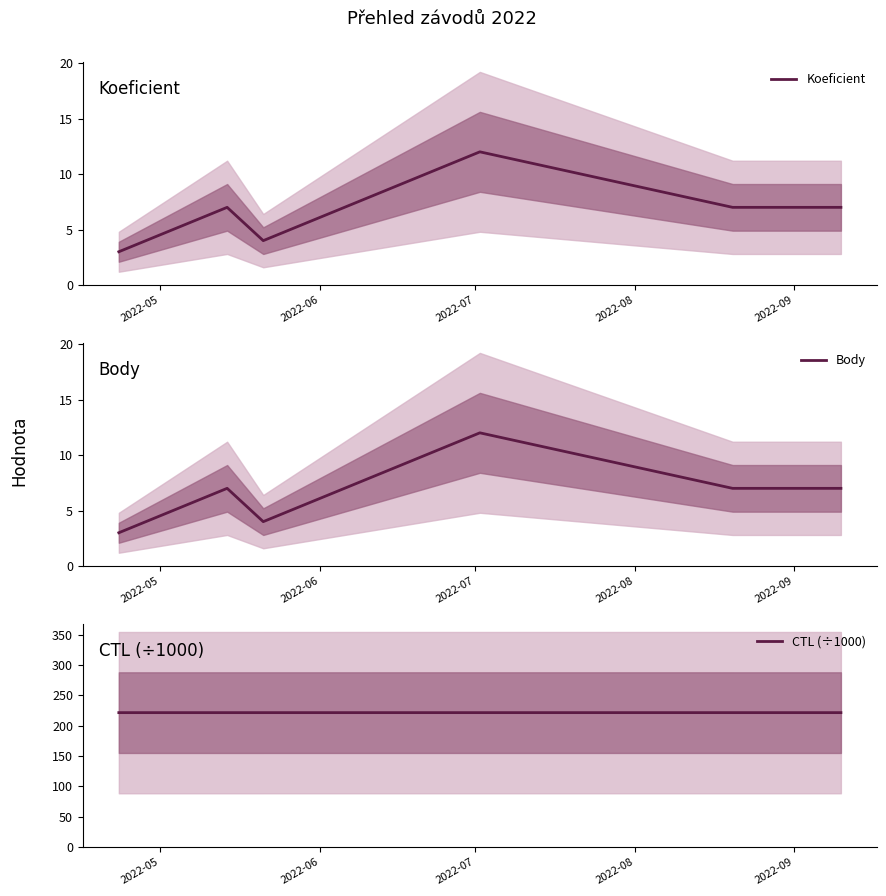

True or false: Koeficient and Body cross at least once.

False